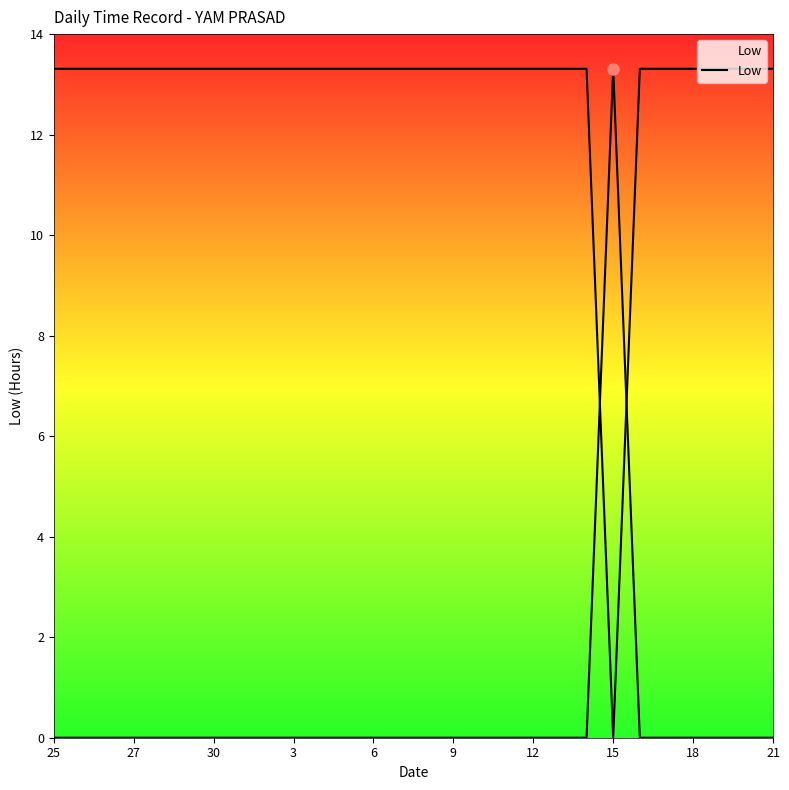

True or false: the data has more than 1 interior local peaks.

False